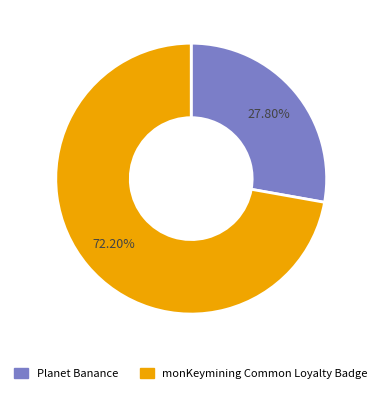

Is there any slice that represents more than half of the pie?

Yes